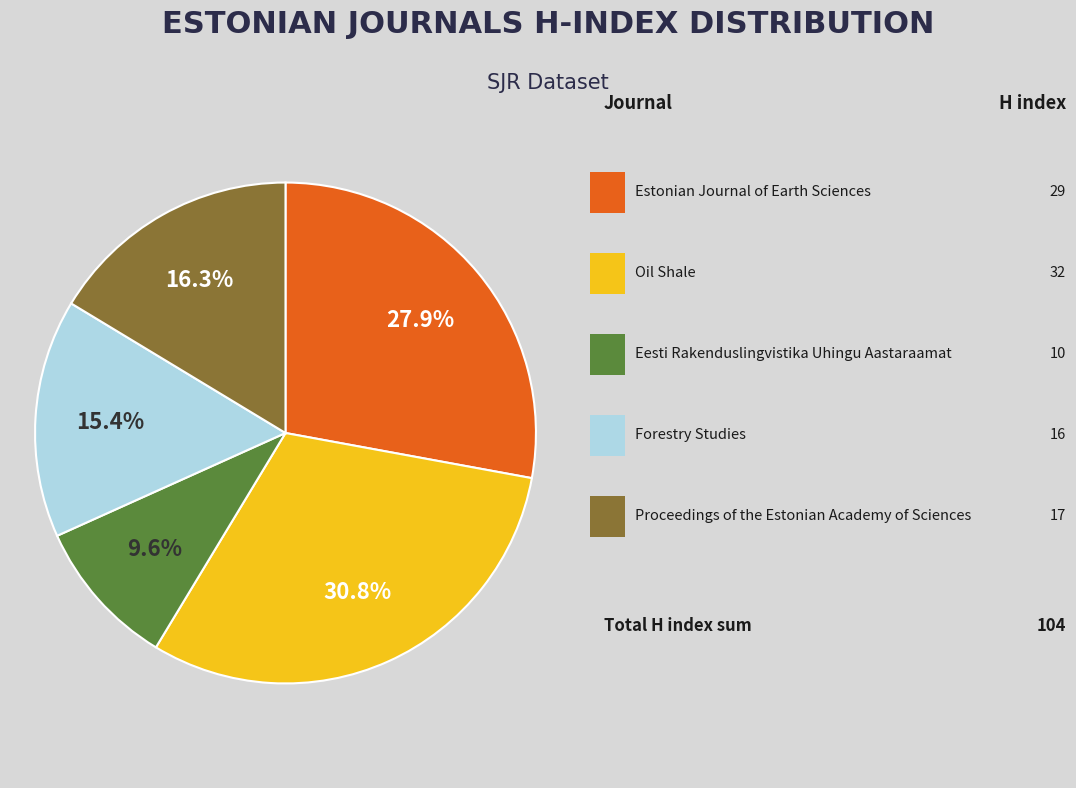

Is there any slice that represents more than half of the pie?

No